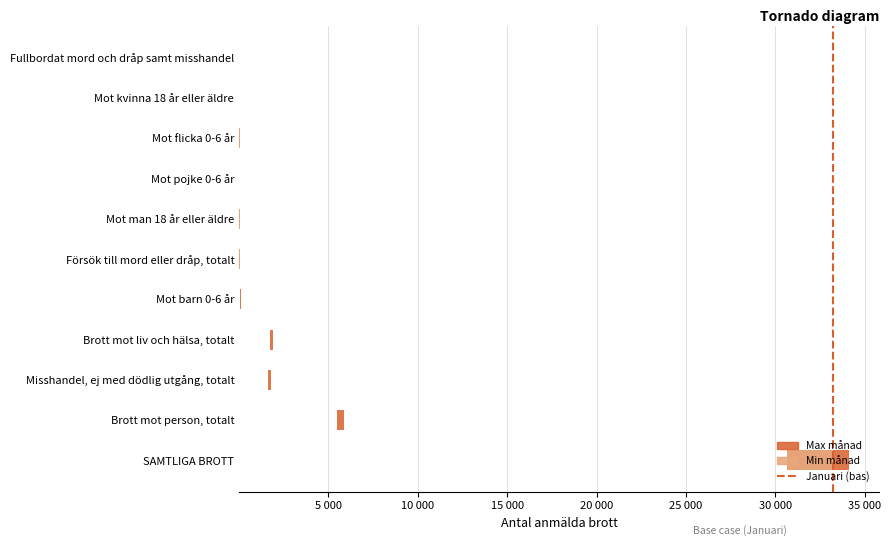

Is it true that the value at 5 000 is 0?

False